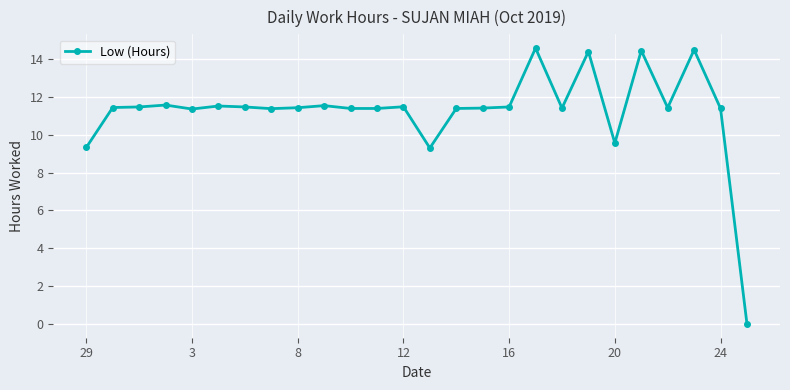

What is the value of the 13th point from the left?

11.5